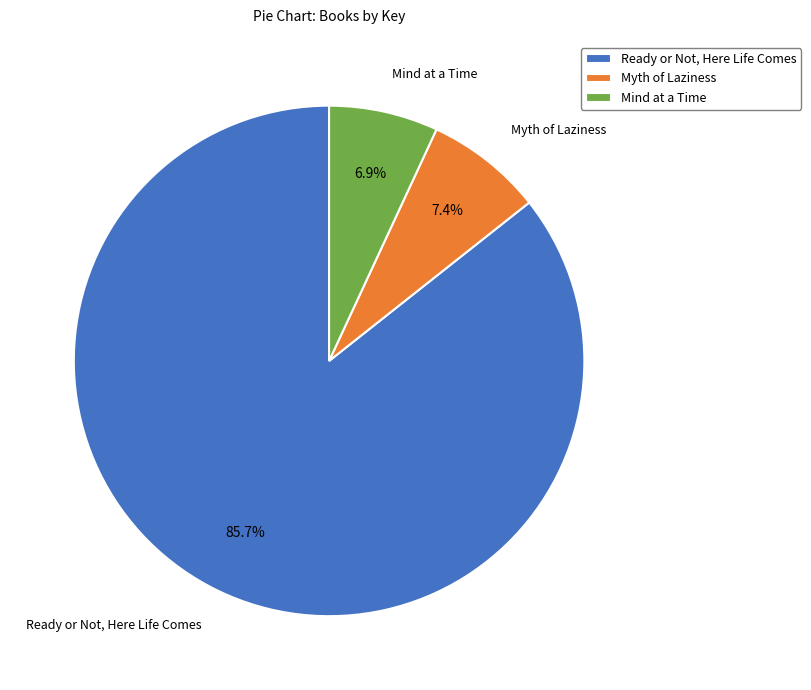

Rank the categories by value from highest to lowest.

Ready or Not, Here Life Comes, Myth of Laziness, Mind at a Time